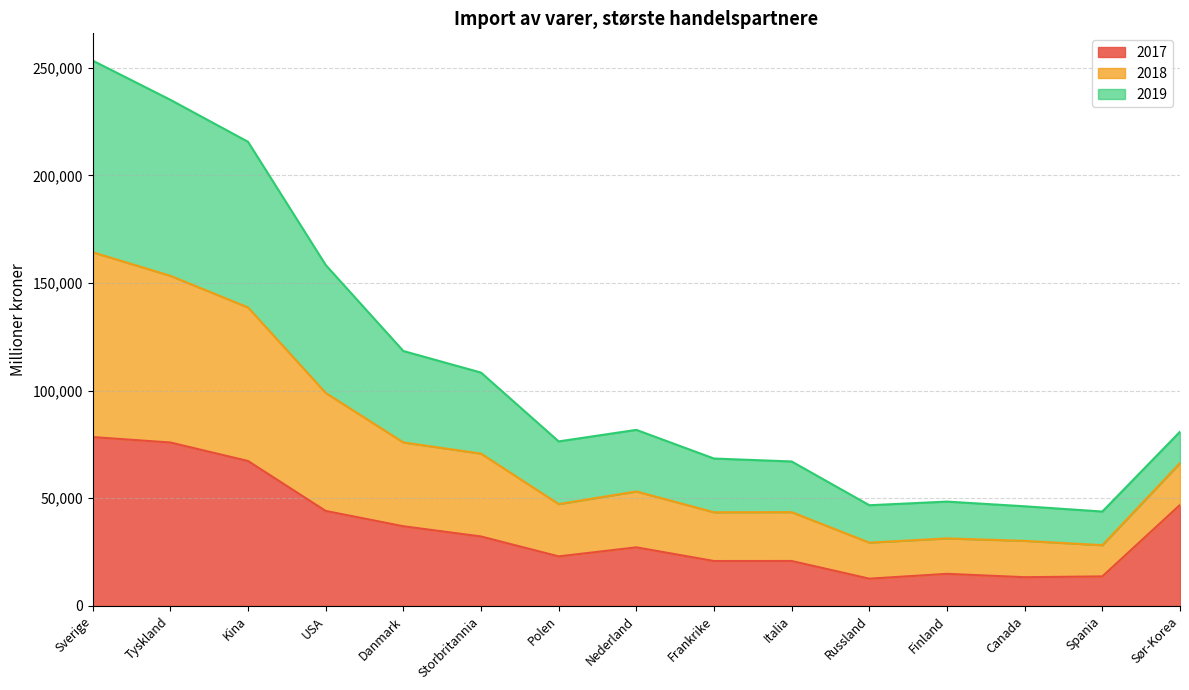

The value of 2017 at Frankrike is 20855. True or false?

True